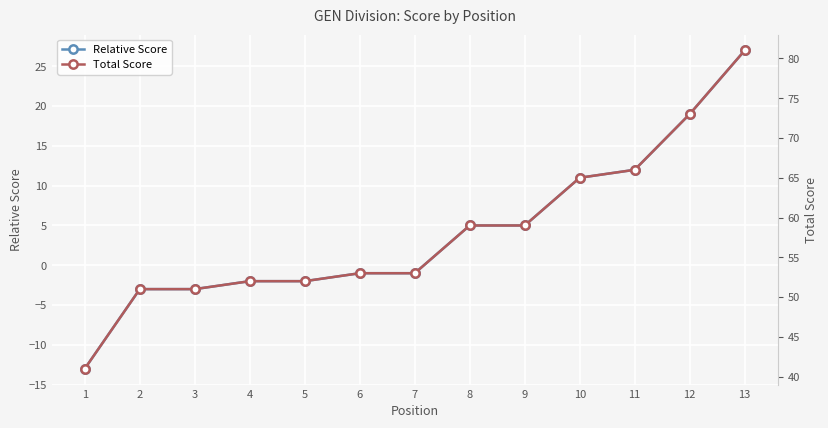

The value of Total Score at 2 is 51. True or false?

True